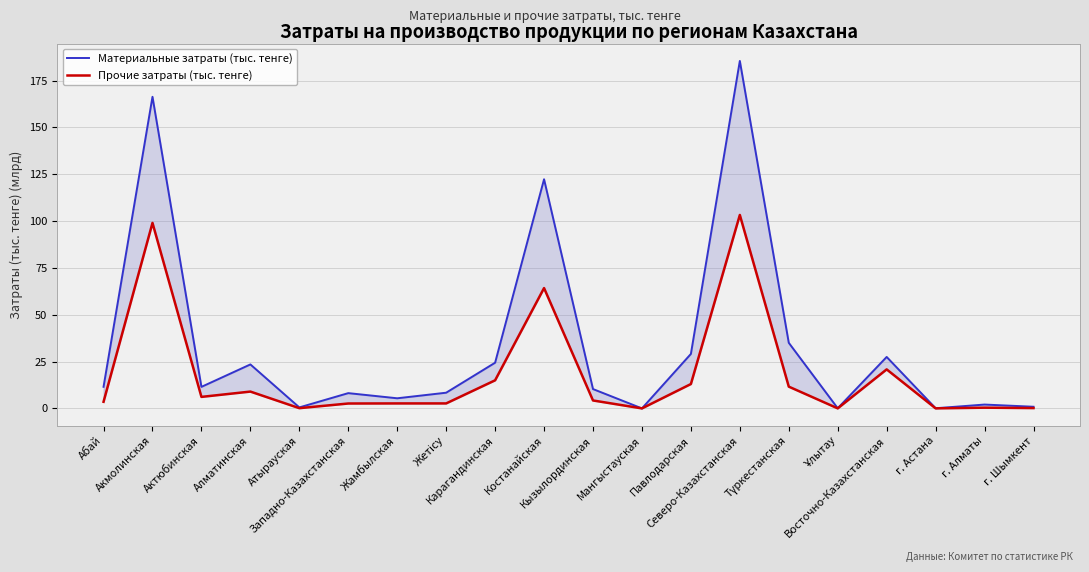

List the series in order of their peak value, highest first.

Материальные затраты (тыс. тенге), Прочие затраты (тыс. тенге)